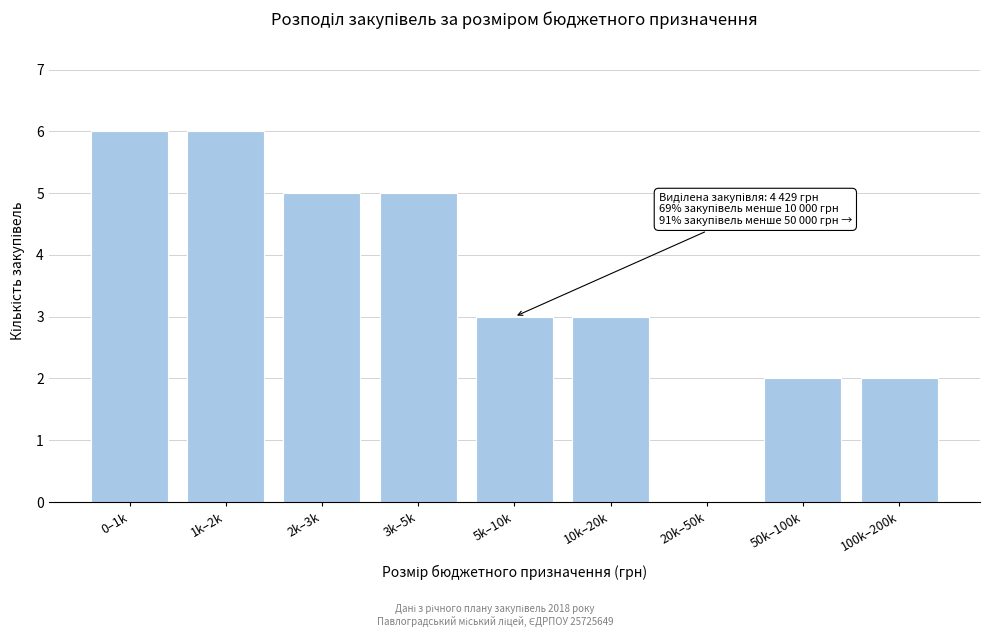

Reading left to right, transcribe all the data shown in this chart.

0–1k=6	1k–2k=6	2k–3k=5	3k–5k=5	5k–10k=3	10k–20k=3	20k–50k=0	50k–100k=2	100k–200k=2